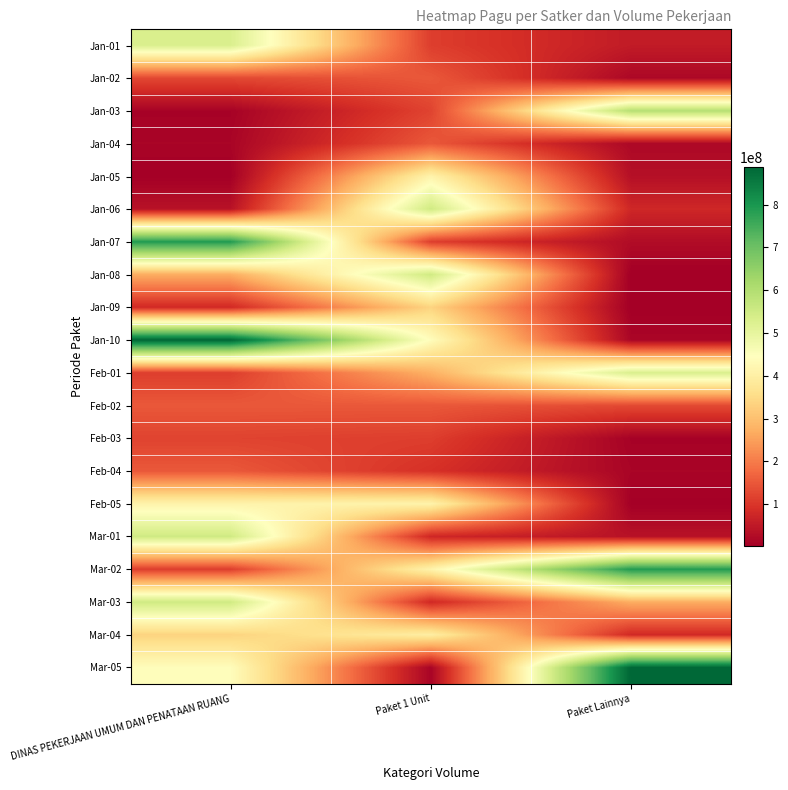

Reading left to right, transcribe all the data shown in this chart.

Jan-01: DINAS PEKERJAAN UMUM DAN PENATAAN RUANG=529578100	Paket 1 Unit=112500000	Paket Lainnya=54000000
Jan-02: DINAS PEKERJAAN UMUM DAN PENATAAN RUANG=128300000	Paket 1 Unit=150000000	Paket Lainnya=18000000
Jan-03: DINAS PEKERJAAN UMUM DAN PENATAAN RUANG=8214400	Paket 1 Unit=120000000	Paket Lainnya=594900000
Jan-04: DINAS PEKERJAAN UMUM DAN PENATAAN RUANG=12645000	Paket 1 Unit=150000000	Paket Lainnya=18945000
Jan-05: DINAS PEKERJAAN UMUM DAN PENATAAN RUANG=3960000	Paket 1 Unit=412500000	Paket Lainnya=33100000
Jan-06: DINAS PEKERJAAN UMUM DAN PENATAAN RUANG=37360000	Paket 1 Unit=550000000	Paket Lainnya=75960000
Jan-07: DINAS PEKERJAAN UMUM DAN PENATAAN RUANG=790763000	Paket 1 Unit=112500000	Paket Lainnya=26250000
Jan-08: DINAS PEKERJAAN UMUM DAN PENATAAN RUANG=269495000	Paket 1 Unit=550000000	Paket Lainnya=2500000
Jan-09: DINAS PEKERJAAN UMUM DAN PENATAAN RUANG=79185000	Paket 1 Unit=335500000	Paket Lainnya=2081000
Jan-10: DINAS PEKERJAAN UMUM DAN PENATAAN RUANG=888158200	Paket 1 Unit=440000000	Paket Lainnya=14710000
Feb-01: DINAS PEKERJAAN UMUM DAN PENATAAN RUANG=112500000	Paket 1 Unit=275000000	Paket Lainnya=529578100
Feb-02: DINAS PEKERJAAN UMUM DAN PENATAAN RUANG=150000000	Paket 1 Unit=150000000	Paket Lainnya=128300000
Feb-03: DINAS PEKERJAAN UMUM DAN PENATAAN RUANG=120000000	Paket 1 Unit=112500000	Paket Lainnya=8214400
Feb-04: DINAS PEKERJAAN UMUM DAN PENATAAN RUANG=150000000	Paket 1 Unit=91500000	Paket Lainnya=12645000
Feb-05: DINAS PEKERJAAN UMUM DAN PENATAAN RUANG=412500000	Paket 1 Unit=412500000	Paket Lainnya=3960000
Mar-01: DINAS PEKERJAAN UMUM DAN PENATAAN RUANG=550000000	Paket 1 Unit=75000000	Paket Lainnya=37360000
Mar-02: DINAS PEKERJAAN UMUM DAN PENATAAN RUANG=112500000	Paket 1 Unit=412500000	Paket Lainnya=790763000
Mar-03: DINAS PEKERJAAN UMUM DAN PENATAAN RUANG=550000000	Paket 1 Unit=78000000	Paket Lainnya=269495000
Mar-04: DINAS PEKERJAAN UMUM DAN PENATAAN RUANG=335500000	Paket 1 Unit=397777000	Paket Lainnya=79185000
Mar-05: DINAS PEKERJAAN UMUM DAN PENATAAN RUANG=440000000	Paket 1 Unit=12000000	Paket Lainnya=888158200